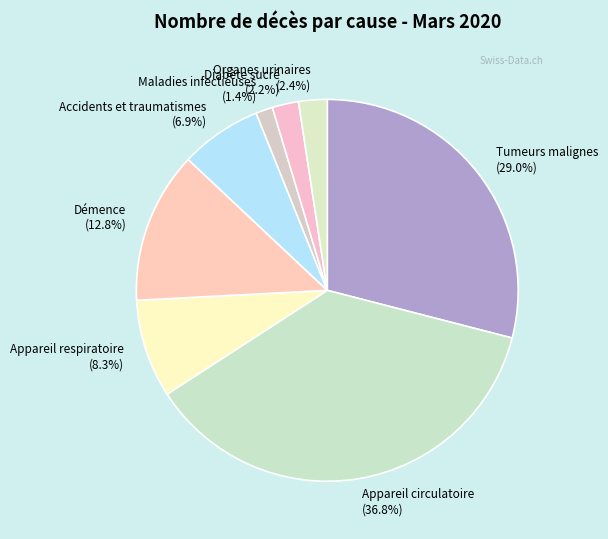

How many slices are in this pie chart?

8